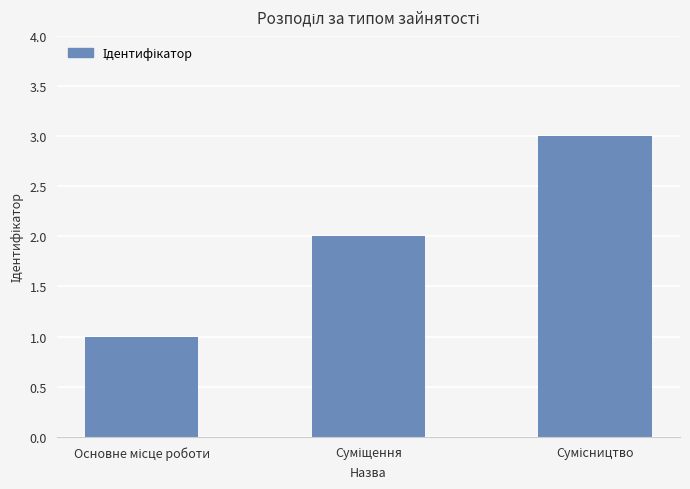

What is the sum of all values?

6